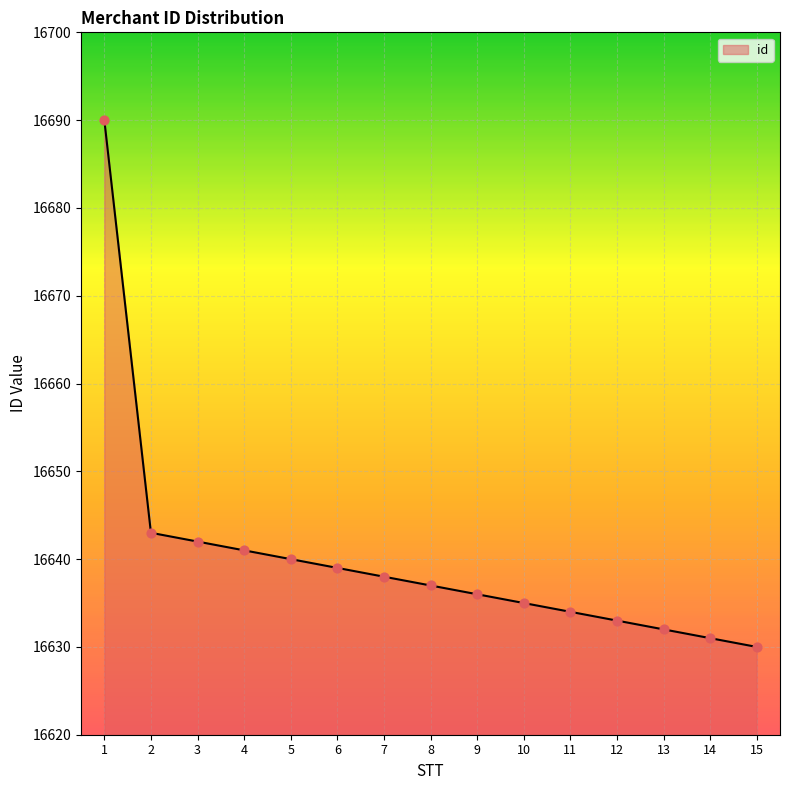

What is the change in value from 12 to 15?

-3